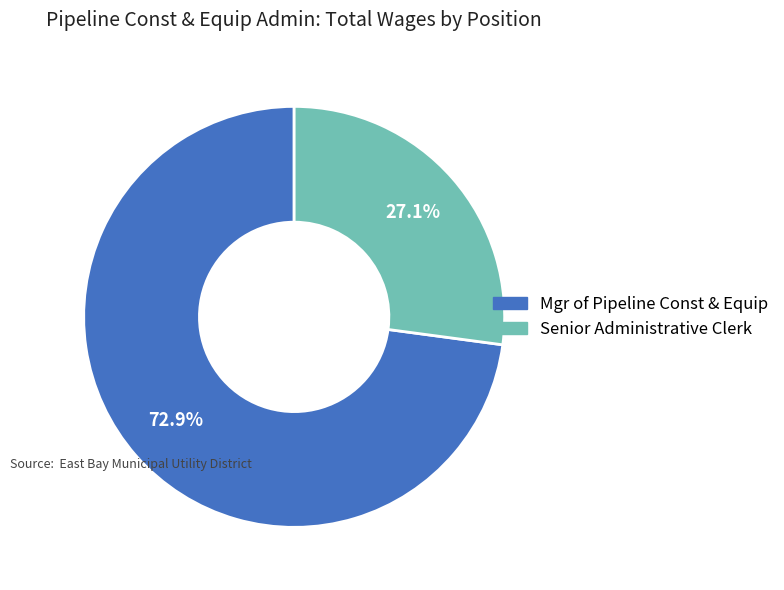

Which category has the biggest portion of the pie?

Mgr of Pipeline Const & Equip